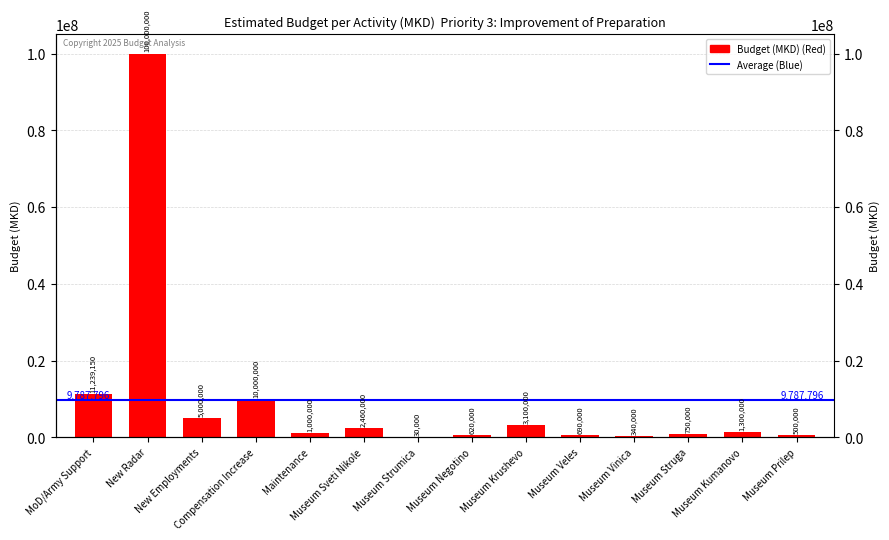

At which category does the chart reach its minimum across all series?

Museum Strumica